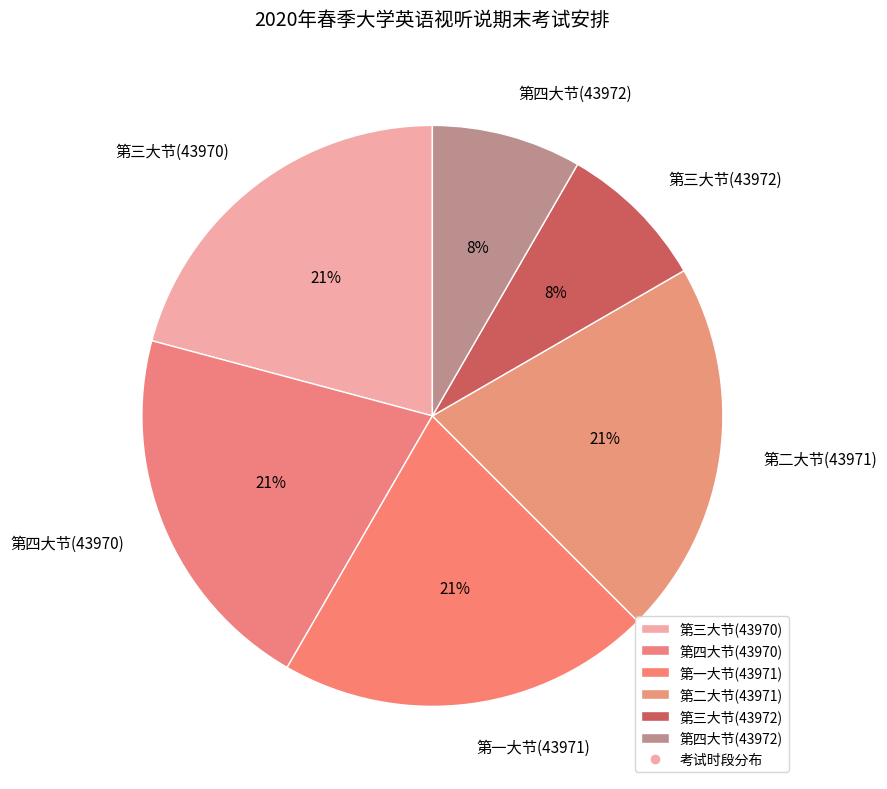

Does 第四大节(43970) represent more than half of the total?

No